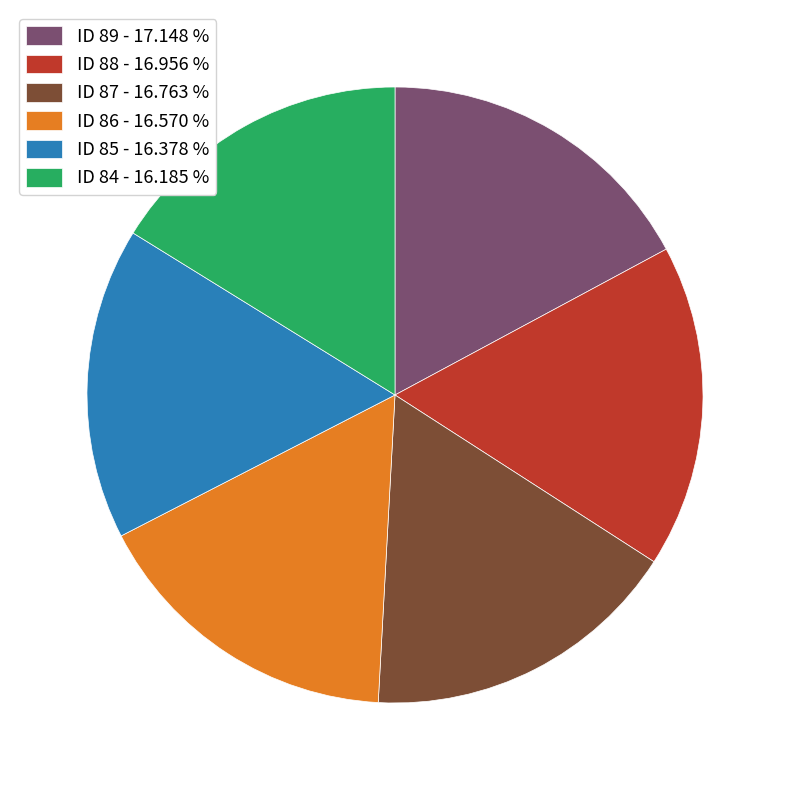

The ID 87 slice represents 24% of the pie. True or false?

False